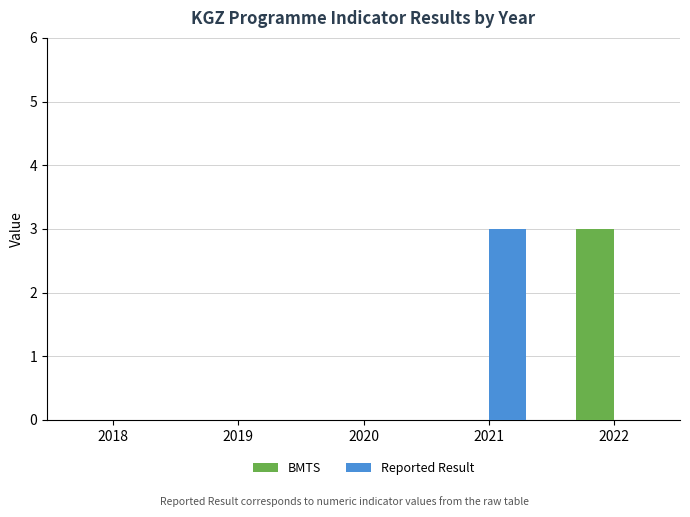

Are the bars horizontal?

No